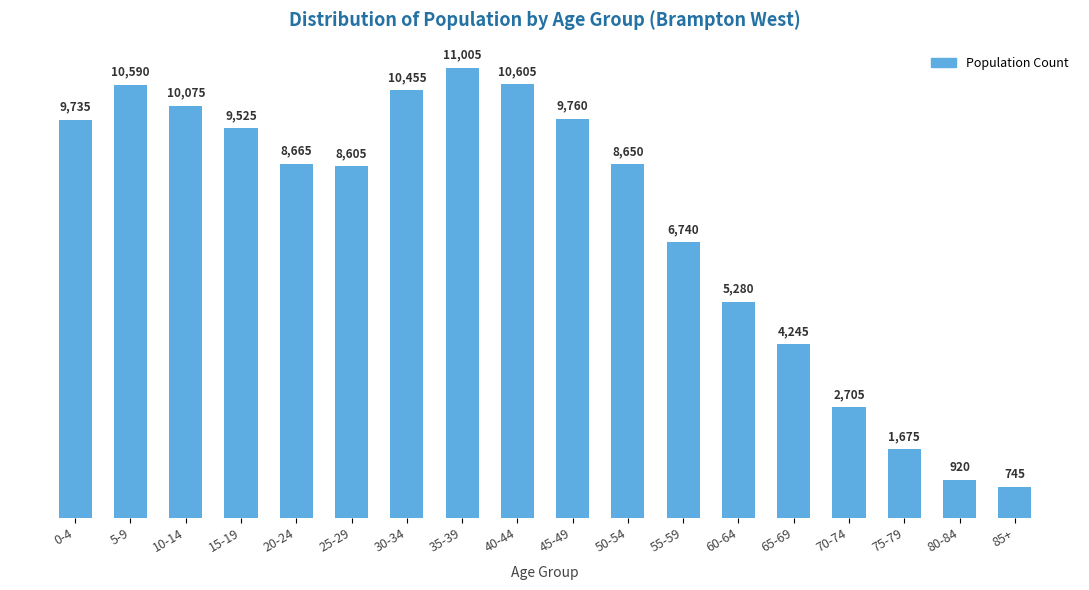

Reading right to left, transcribe all the data shown in this chart.

745	920	1675	2705	4245	5280	6740	8650	9760	10605	11005	10455	8605	8665	9525	10075	10590	9735